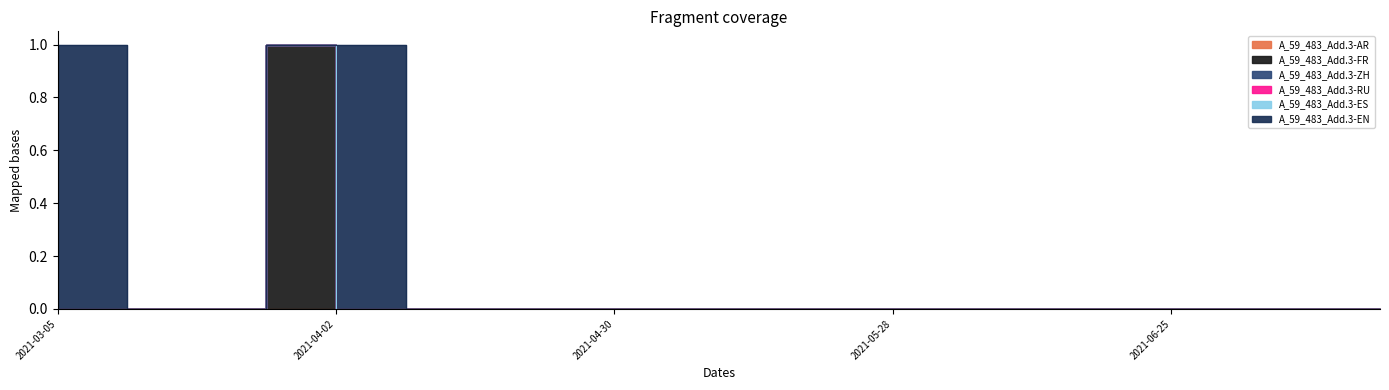

What is the label of the 1st point from the left?

2021-03-05